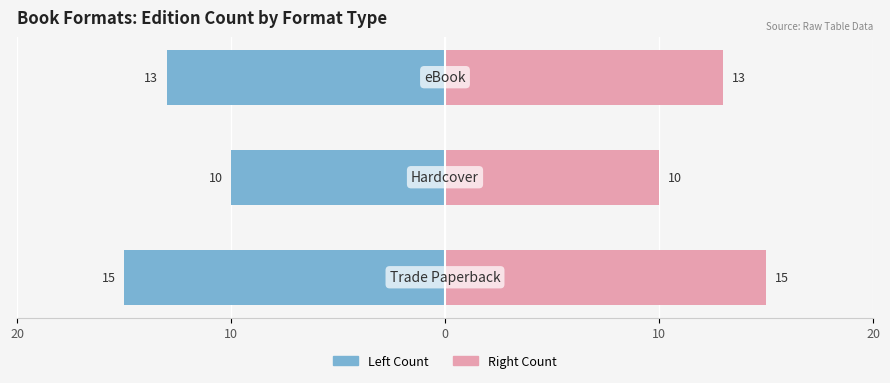

How many bars are there in each group?

2